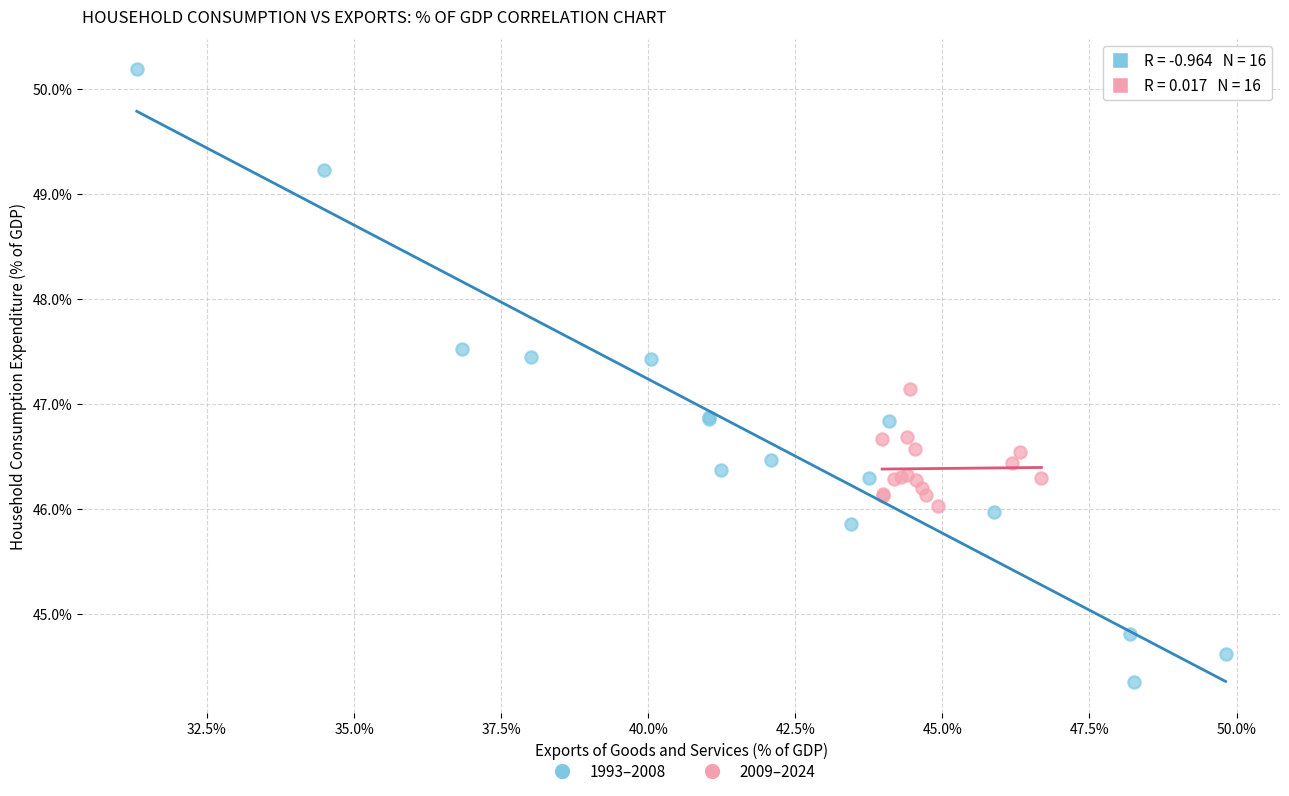

Which series has the widest spread of Y values?

1993–2008